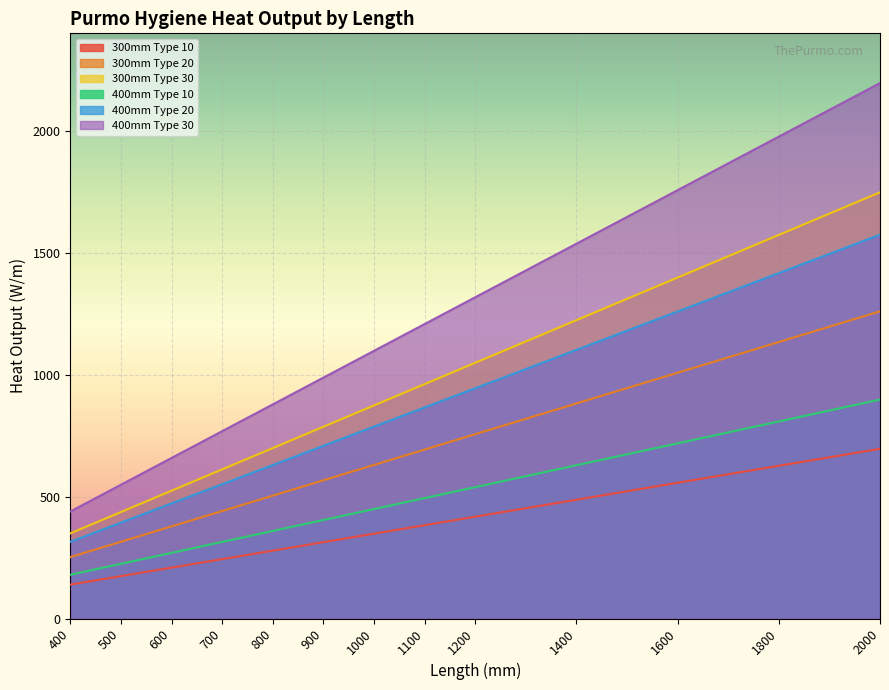

Is the value of 400mm Type 10 at 900 greater than the value of 400mm Type 20 at 800?

No